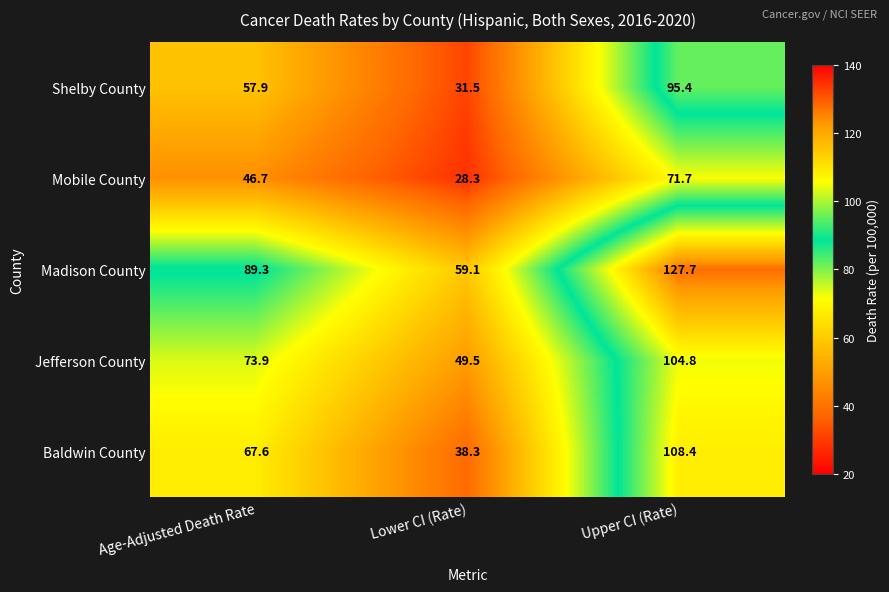

Reading left to right, list all the values displayed in this chart.

Shelby County: 57.9	31.5	95.4
Mobile County: 46.7	28.3	71.7
Madison County: 89.3	59.1	127.7
Jefferson County: 73.9	49.5	104.8
Baldwin County: 67.6	38.3	108.4